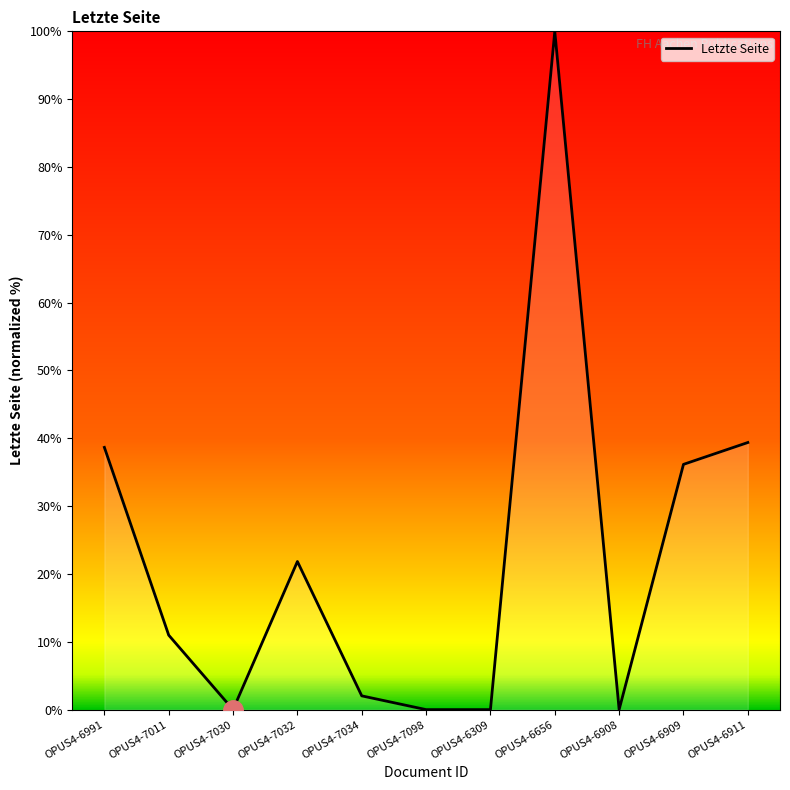

True or false: the data shows 65.3 at OPUS4-6911.

False